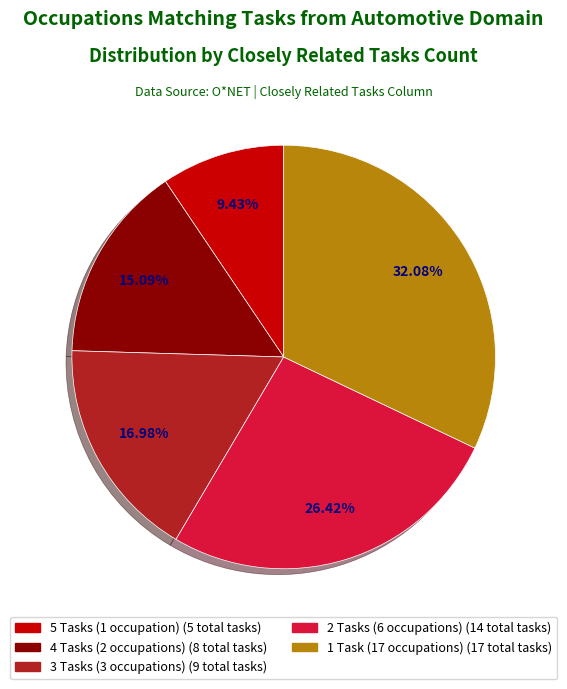

Is there any slice that represents more than half of the pie?

No